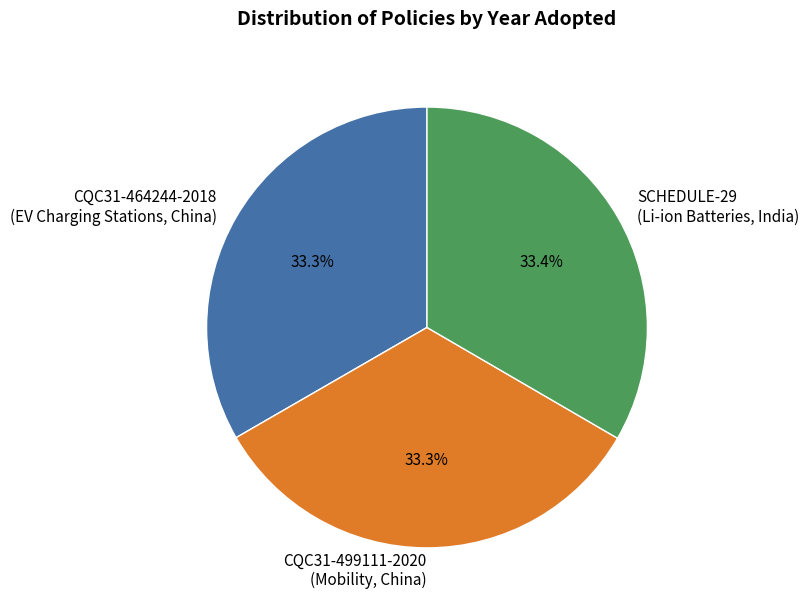

To the nearest percent, what is the combined percentage of CQC31-464244-2018 and SCHEDULE-29?

67%